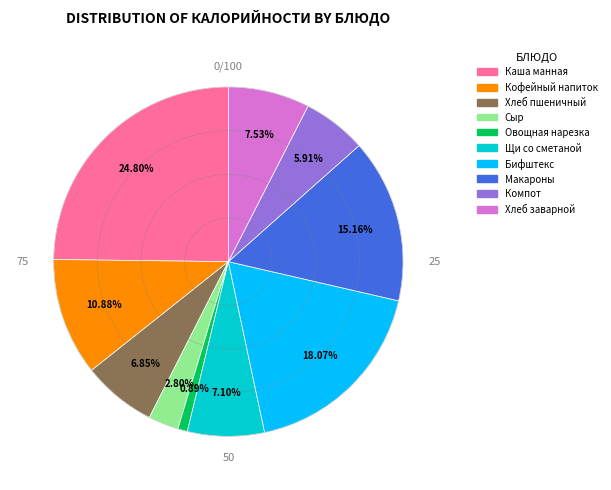

How many segments does this pie chart have?

10